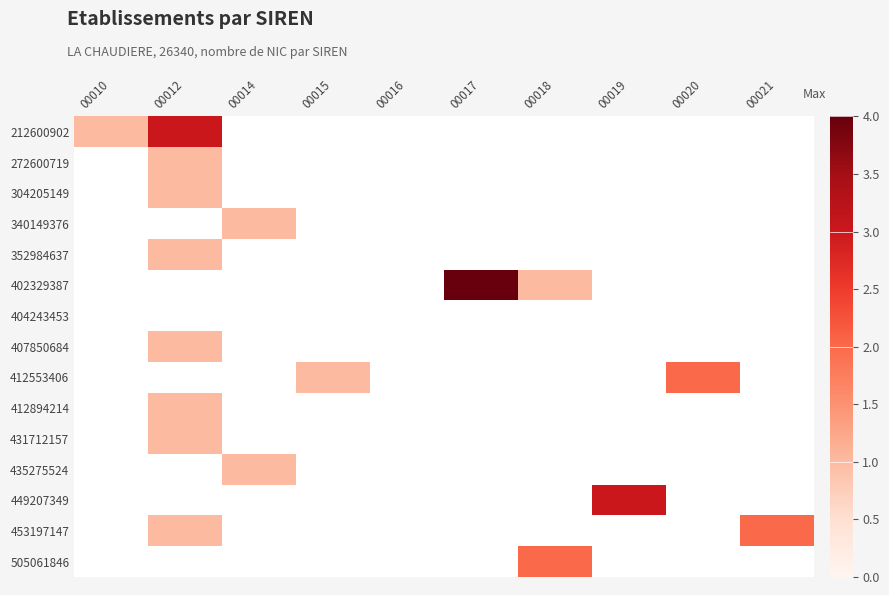

What is the difference between the highest and lowest values at 00014?

1